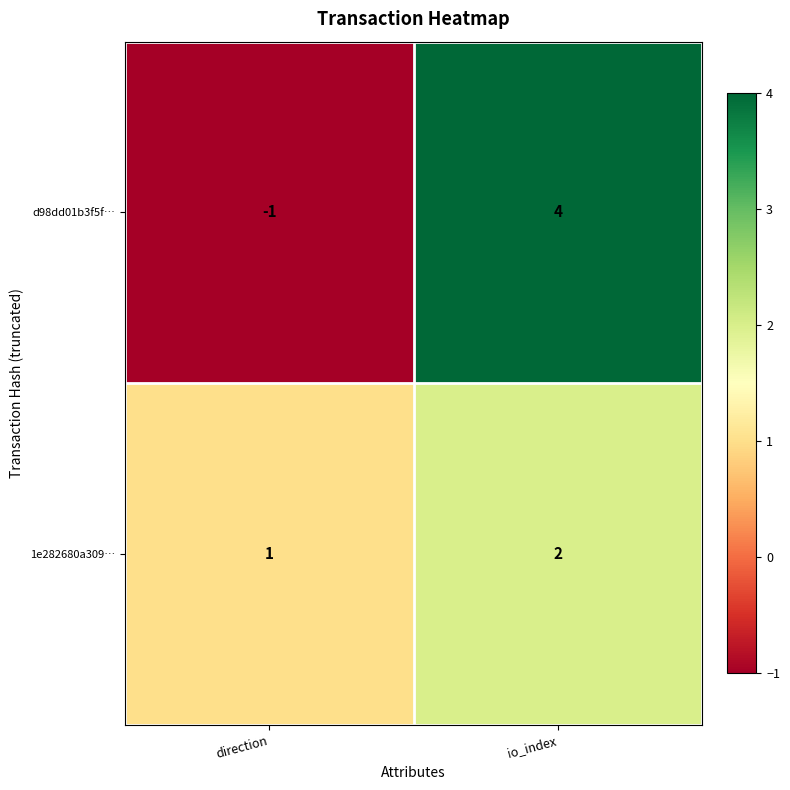

Which series has the largest range (max minus min)?

d98dd01b3f5f…